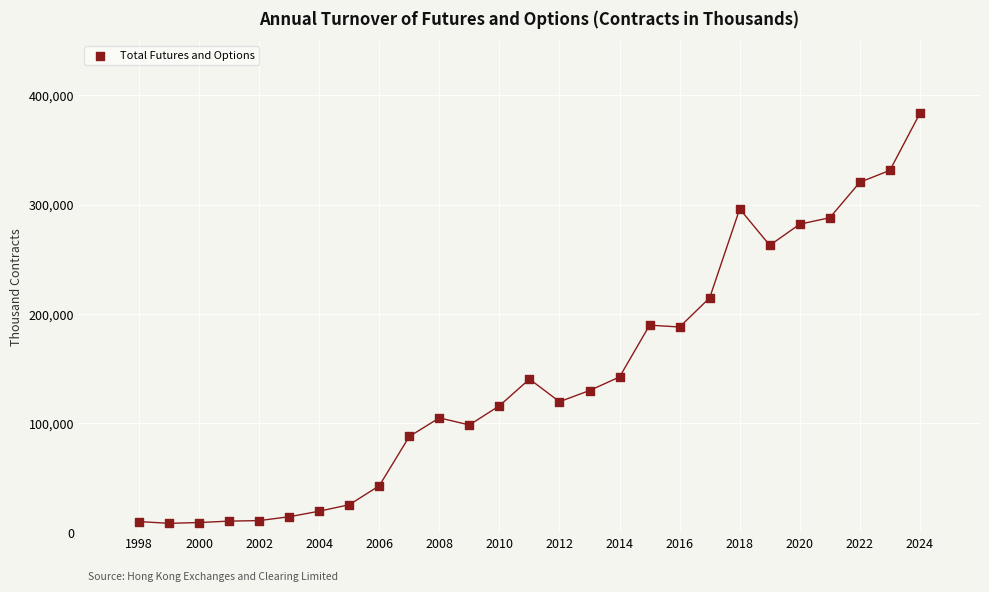

What is the range of X values (max minus min)?

26